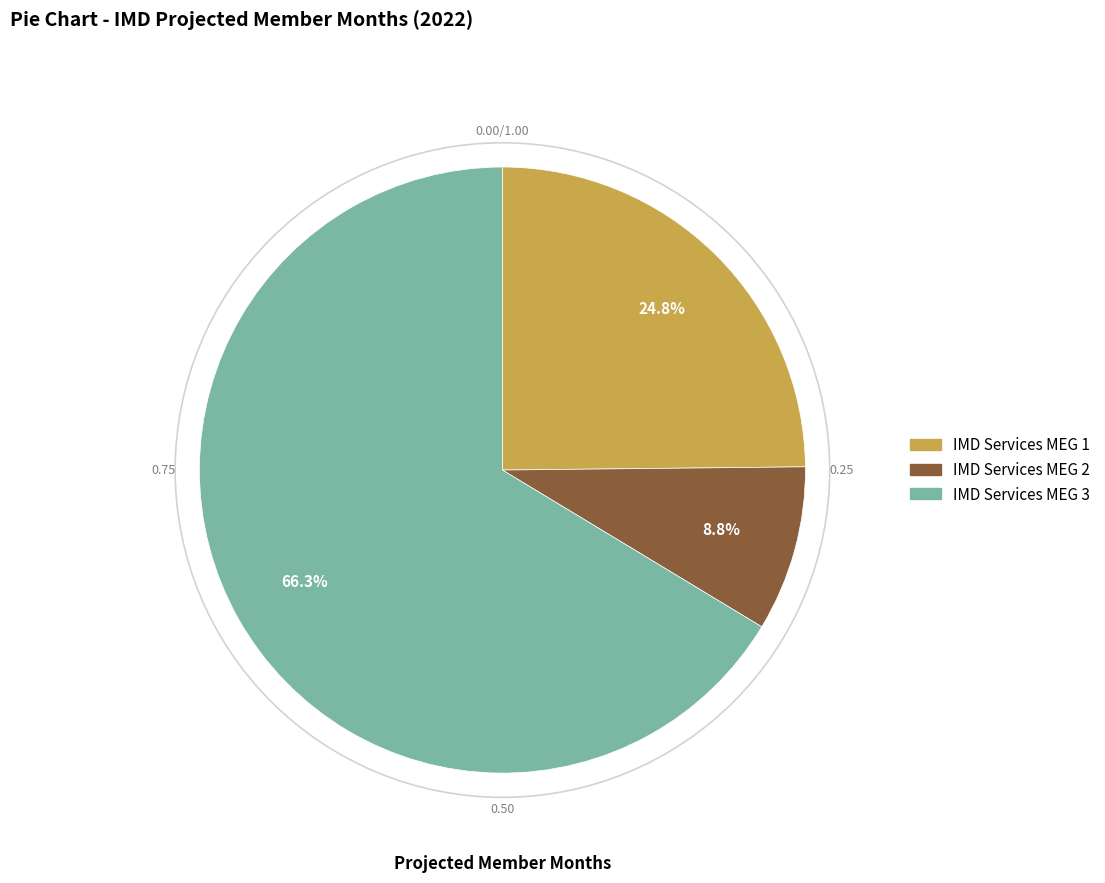

True or false: IMD Services MEG 1 accounts for 39% of the total.

False